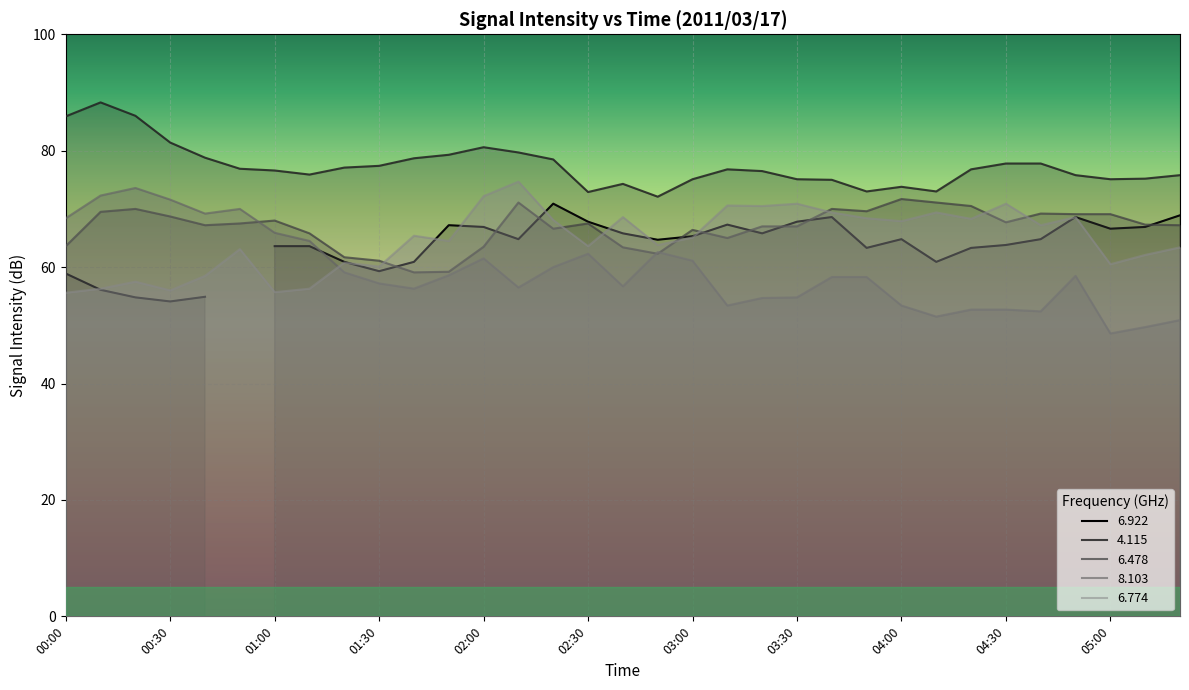

What is the maximum value for 4.115?

88.3